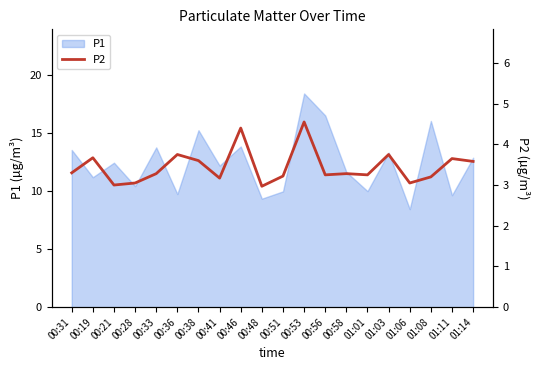

The value of P1 at 00:53 is 18.4. True or false?

True